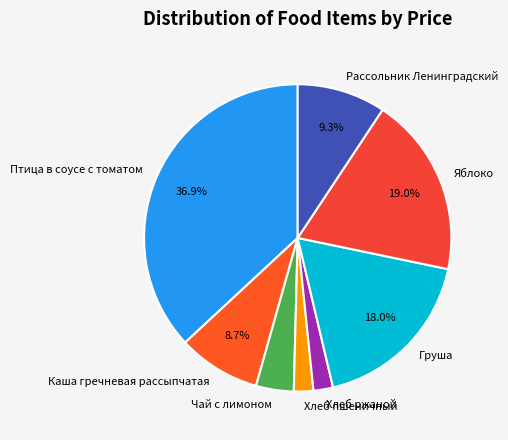

What percentage is the Чай с лимоном slice, to the nearest percent?

4%